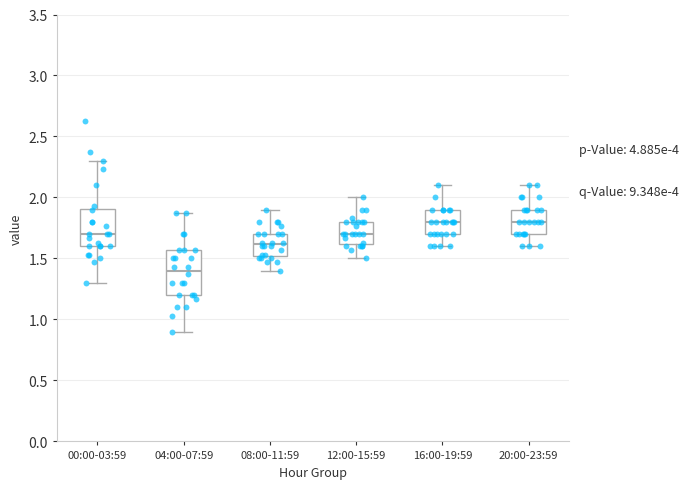

Where does the upper whisker of the box for 04:00-07:59 end on the y-axis? The values are not printed on the chart, so give them approximately, as read against the axis.

1.85